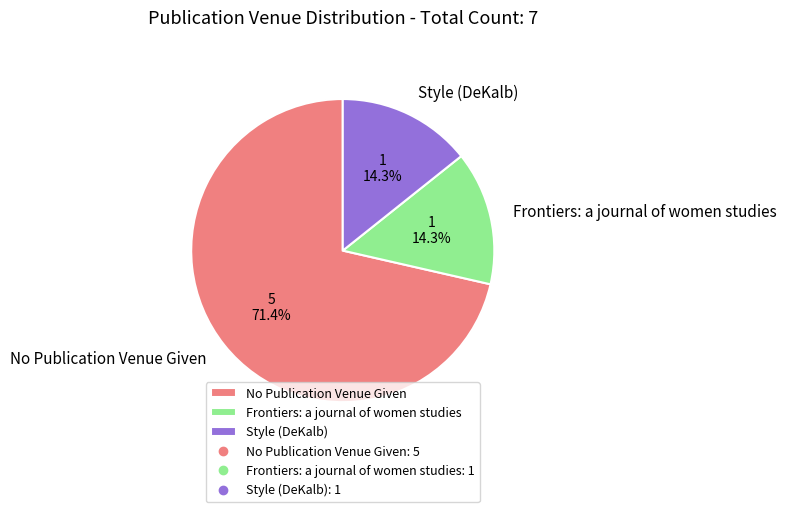

Between Frontiers: a journal of women studies and No Publication Venue Given, which is larger?

No Publication Venue Given